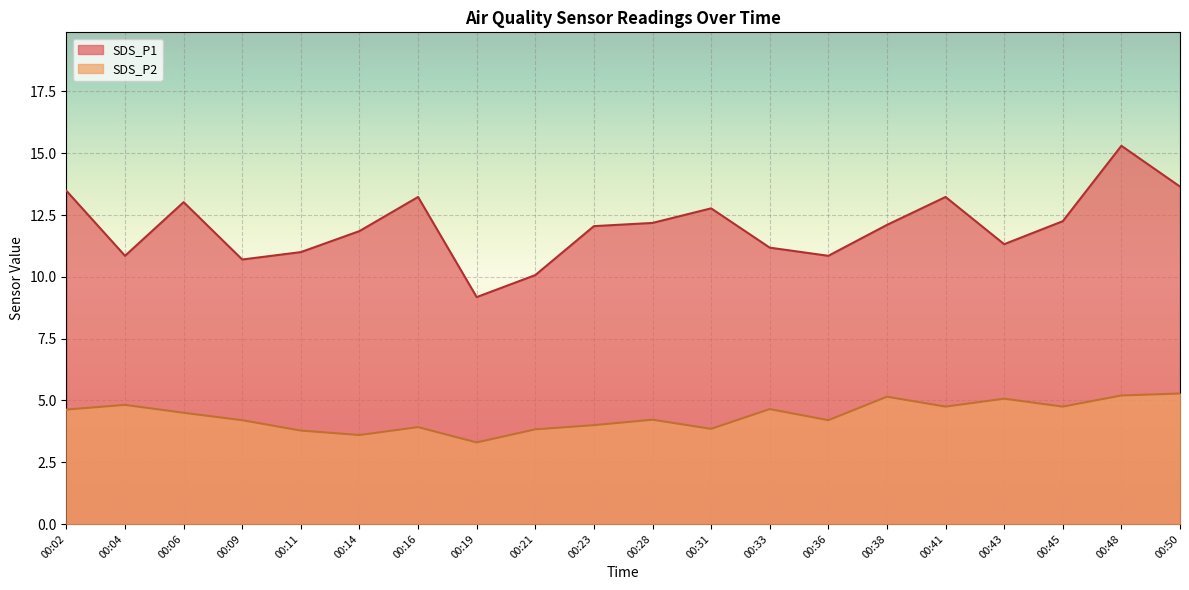

What are all the series names shown in the legend?

SDS_P1, SDS_P2